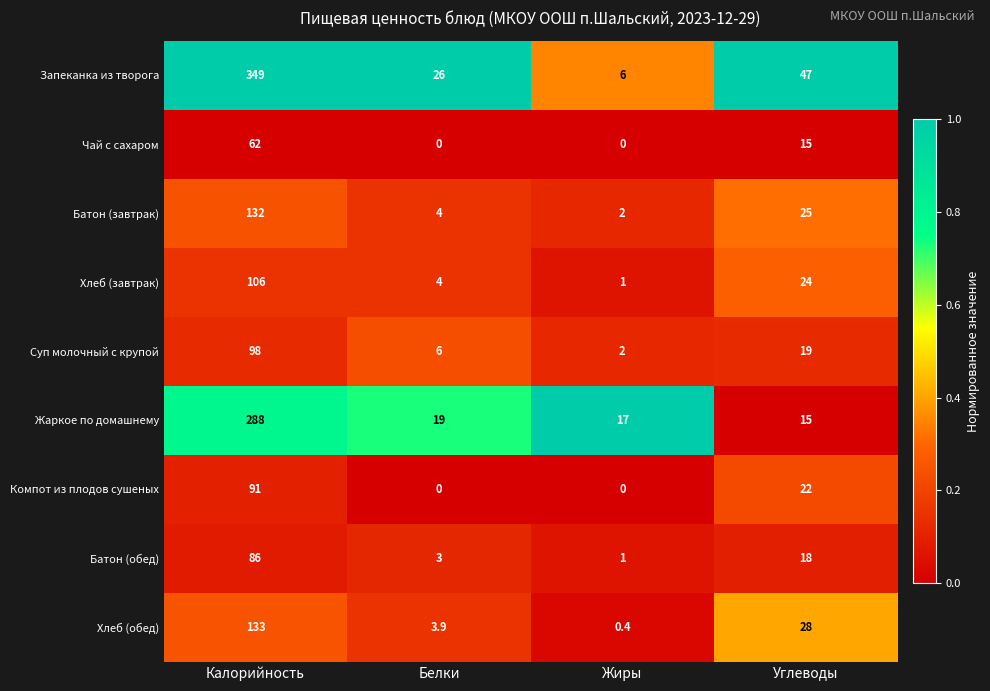

Is the value of Батон (завтрак) at Белки greater than the value of Чай с сахаром at Калорийность?

No